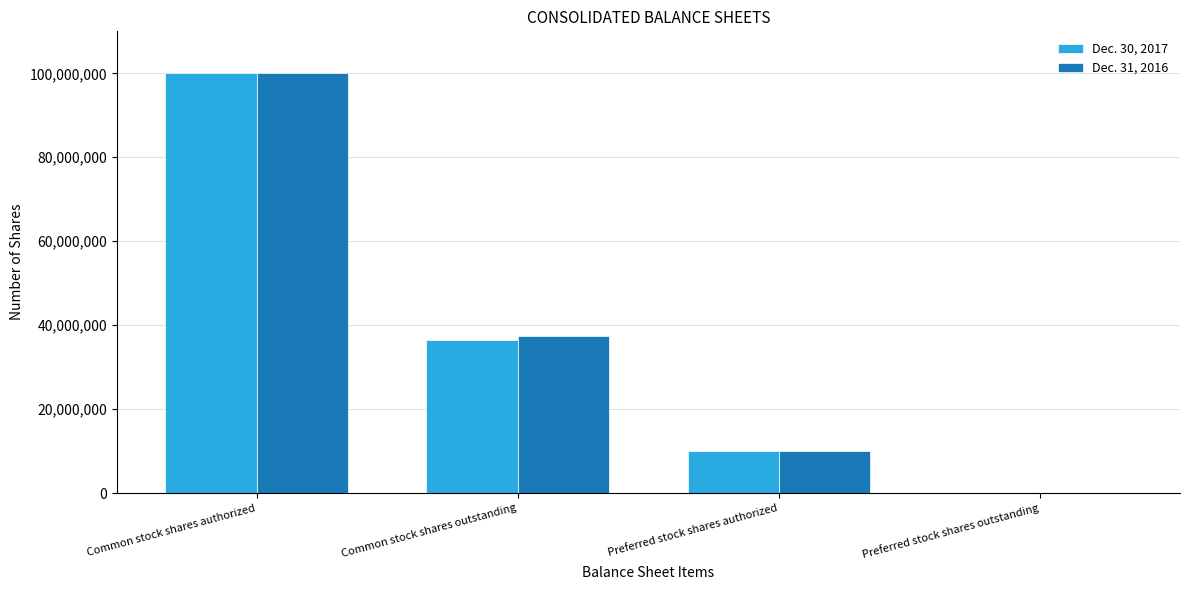

What is the greatest value displayed?

100000000